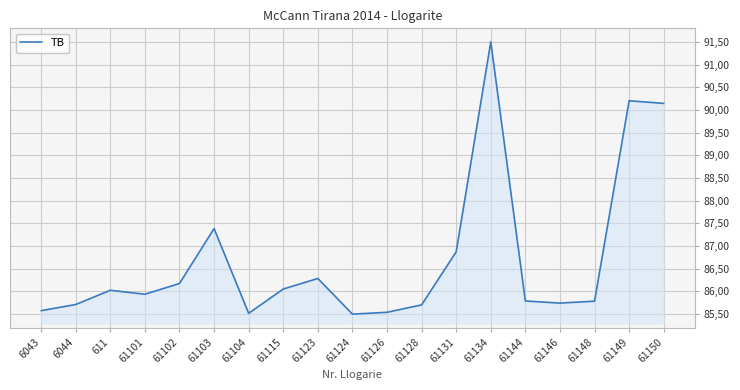

Does the chart have visible grid lines?

Yes